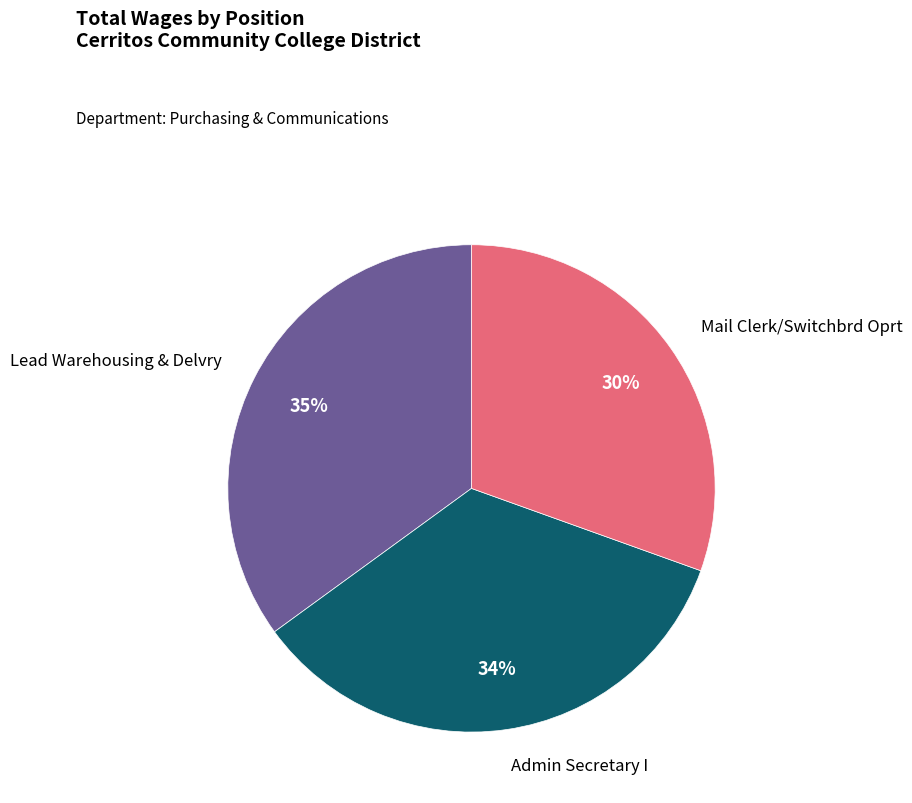

Does any single category account for the majority?

No